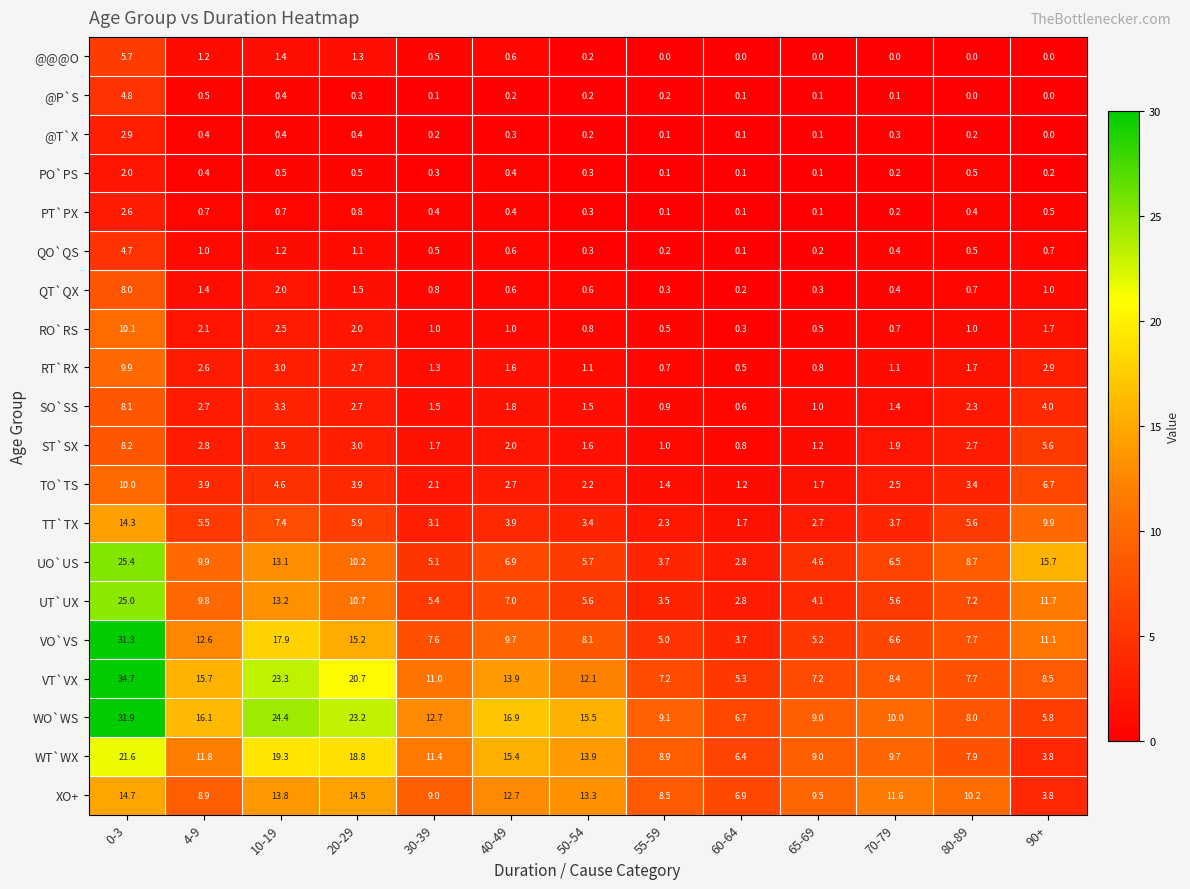

Which series has the largest total across all categories?

WO`WS